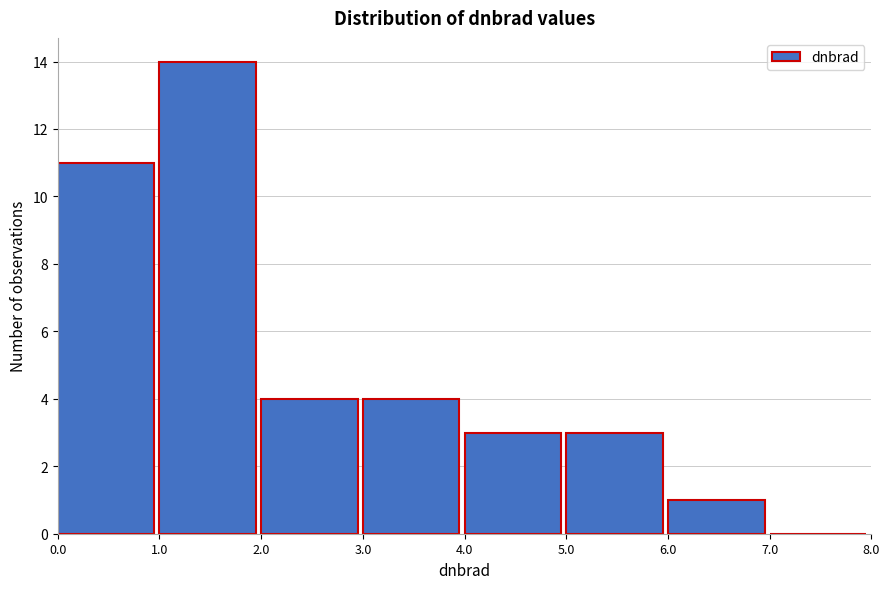

Which range on the x-axis has the tallest bar?

1.0 to 2.0